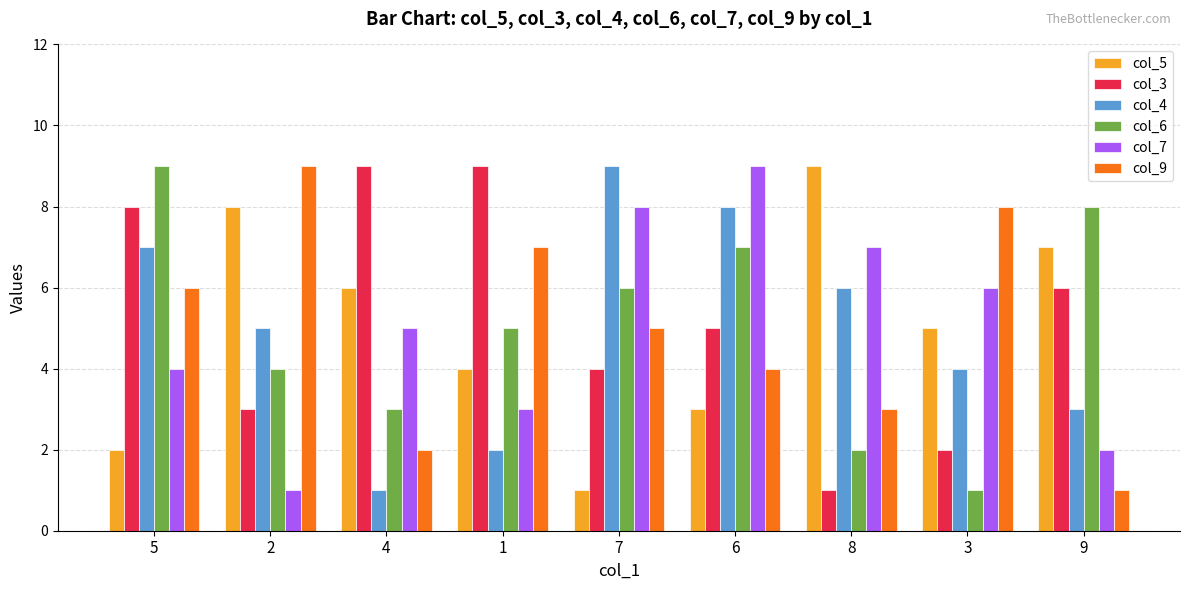

Is the value of col_9 at 5 greater than the value of col_3 at 6?

Yes